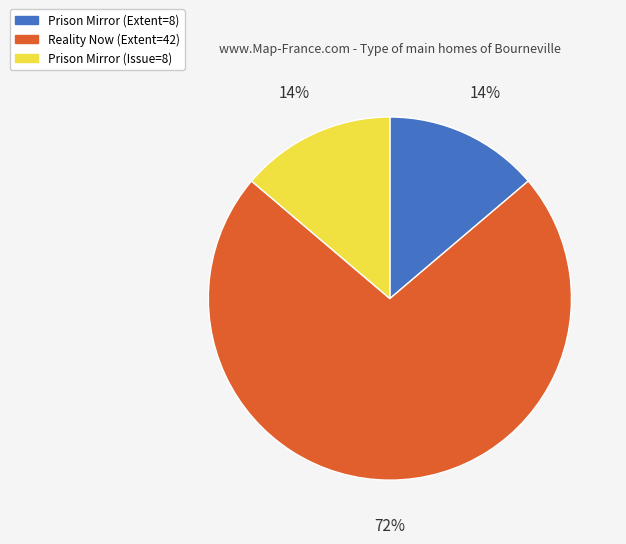

How many segments does this pie chart have?

3